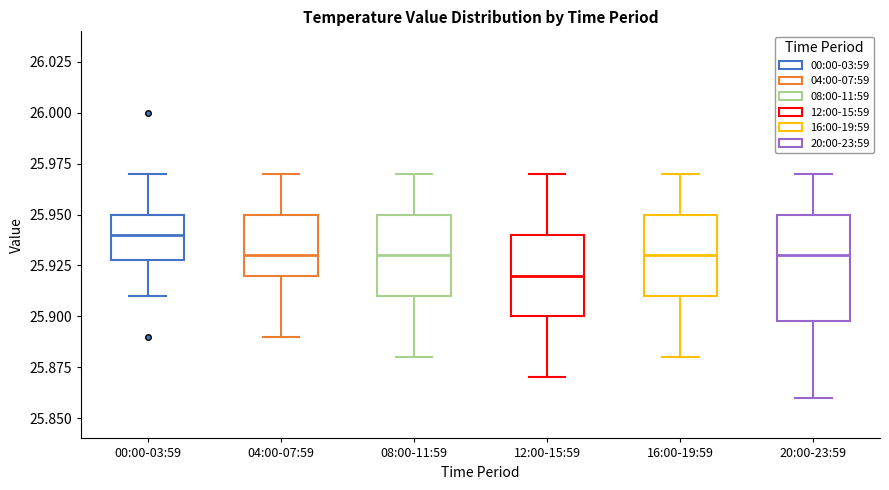

Comparing the boxes themselves (not the whiskers), which one is the tallest?

20:00-23:59